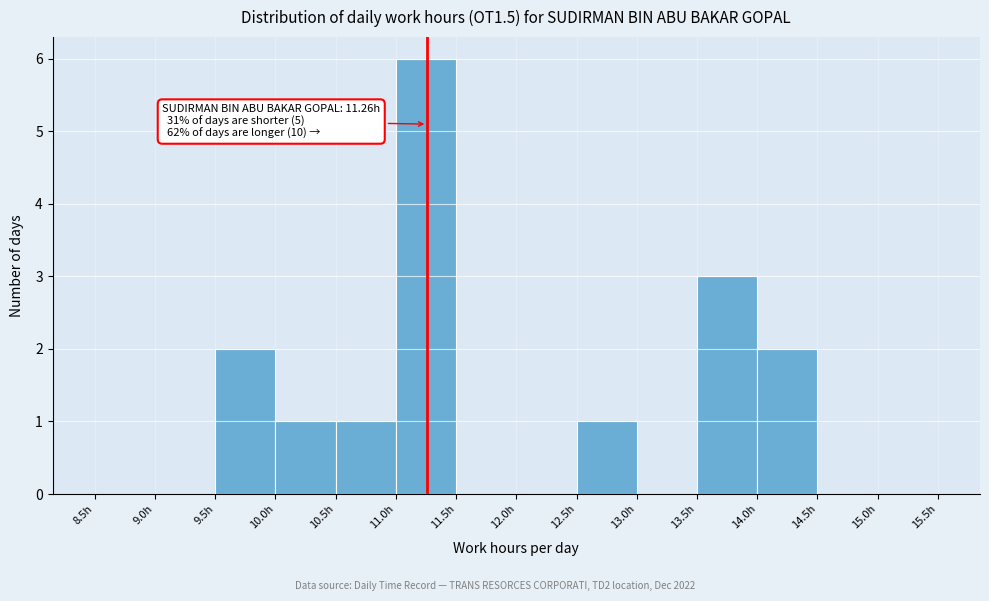

Over which range of the x-axis is the bar tallest?

11.0 to 11.5